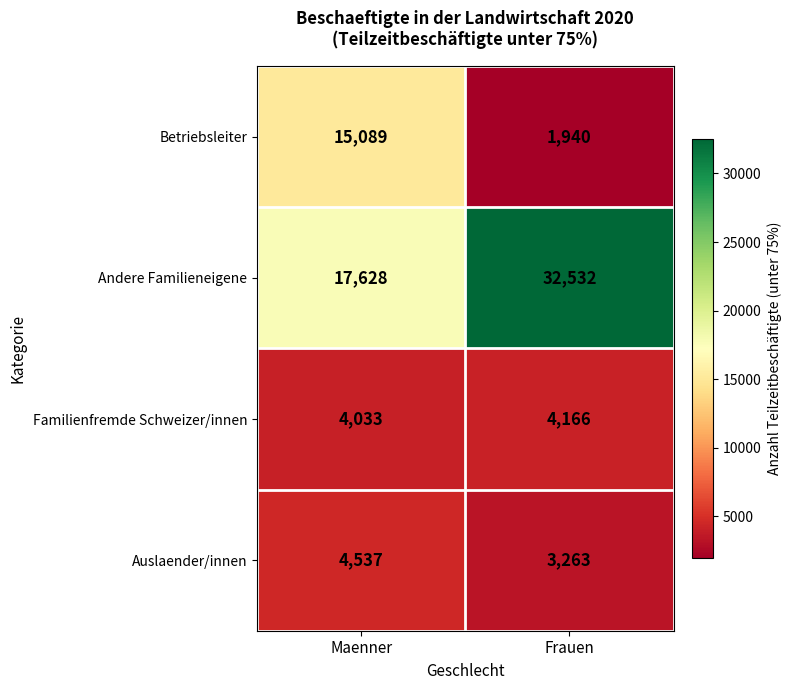

True or false: Auslaender/innen has a value of 2837 at Maenner.

False